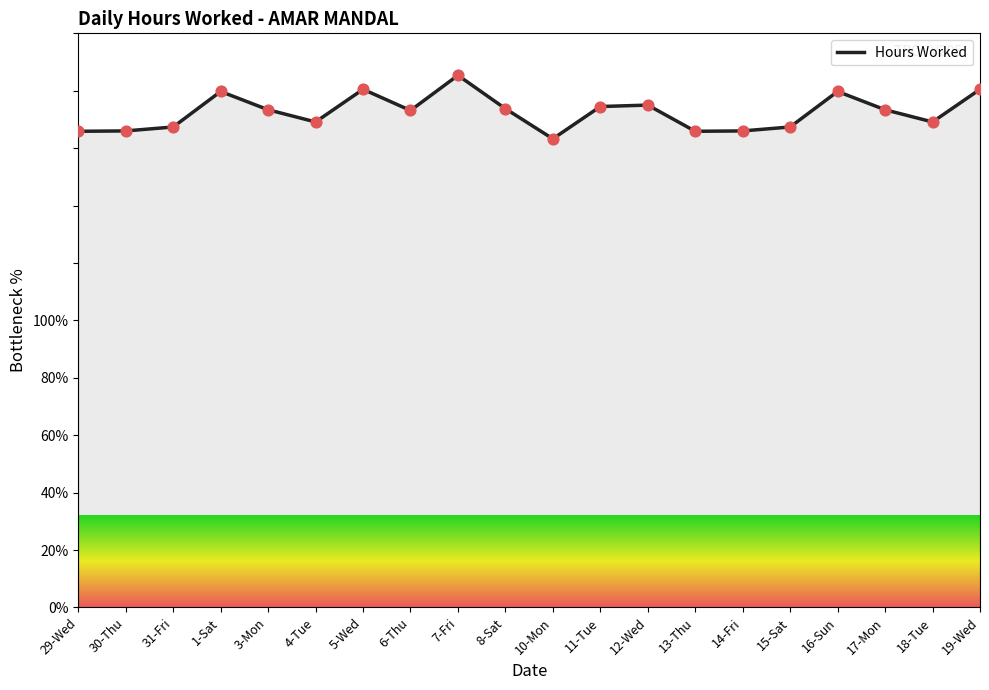

Approximately how many times larger is the value at 8-Sat compared to 18-Tue?

1.0